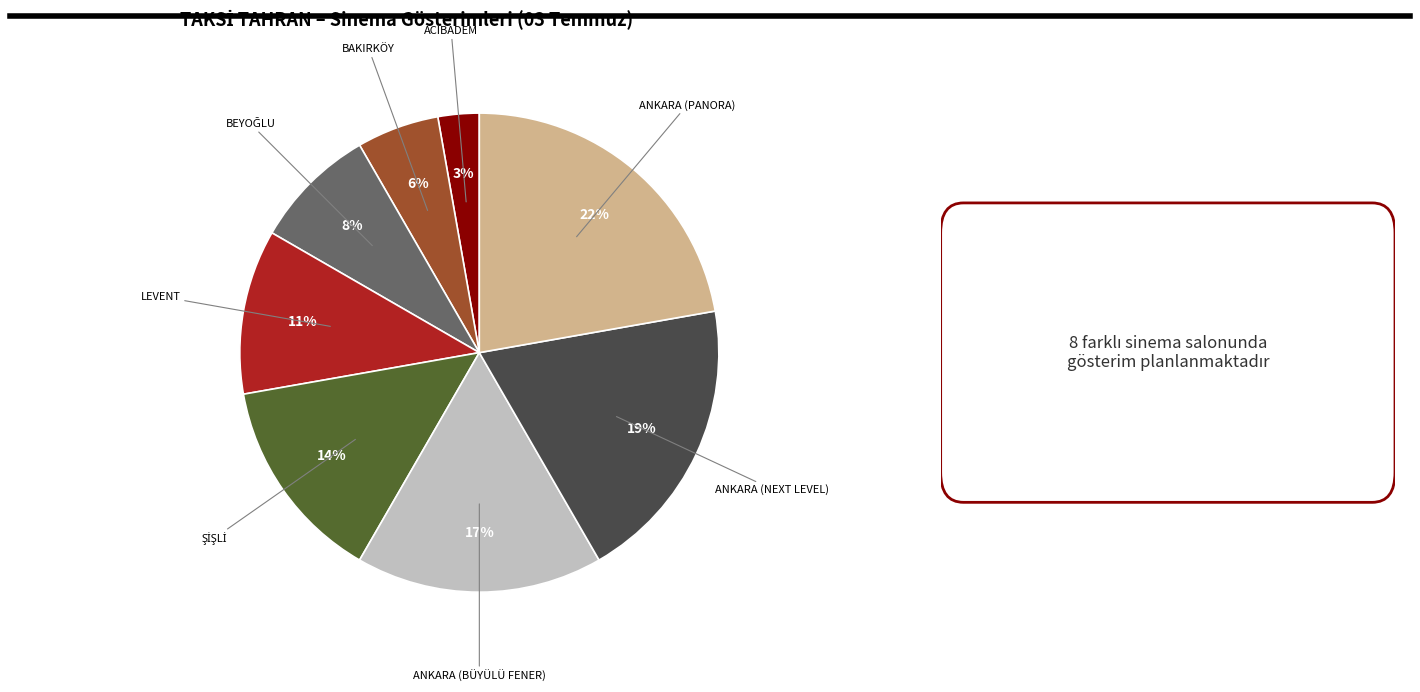

Do LEVENT and ANKARA (NEXT LEVEL) together represent more than half of the pie?

No